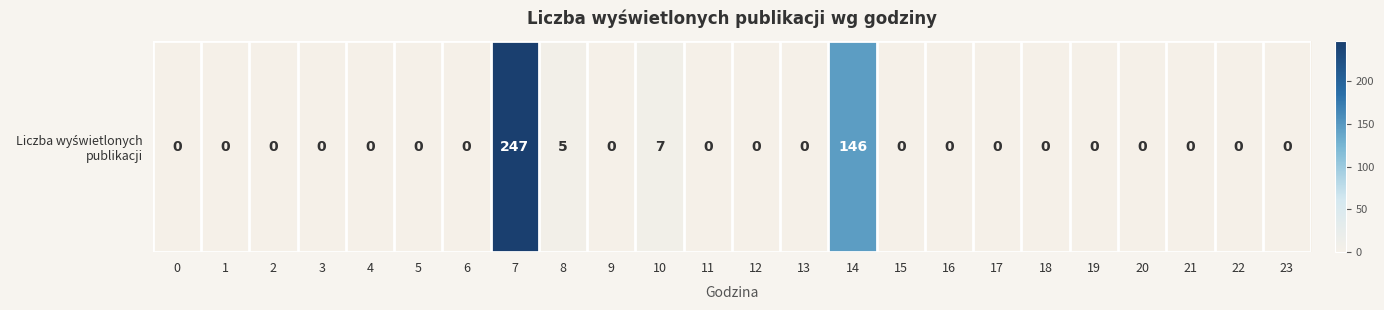

The chart shows a value of 104 at 15. True or false?

False